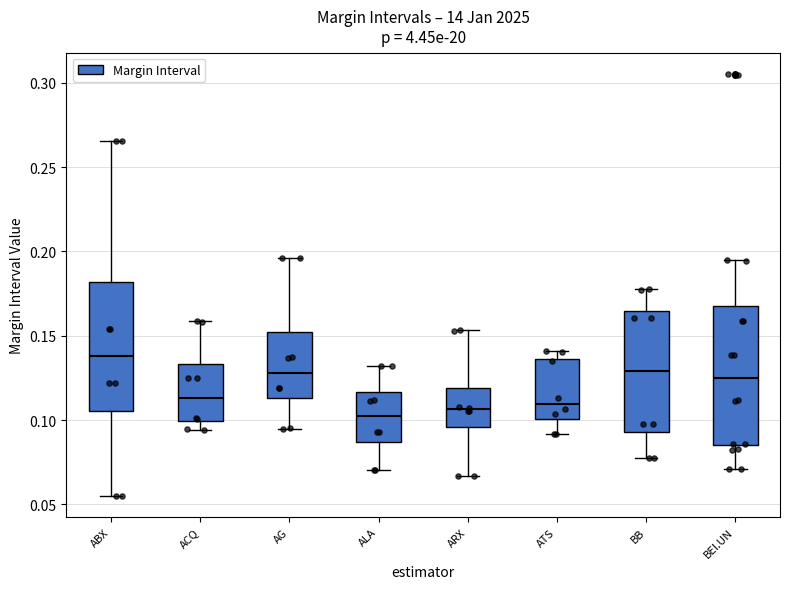

Reading left to right, transcribe this box plot: for each box, give where its median line is, the range the box spans, and where its two whiskers end, as read against the y-axis. The values are not printed on the chart, so give them approximately, as read against the axis.

ABX: median 0.140, box 0.105 to 0.180, whiskers 0.055 to 0.265
ACQ: median 0.115, box 0.100 to 0.135, whiskers 0.095 to 0.160
AG: median 0.130, box 0.115 to 0.150, whiskers 0.095 to 0.195
ALA: median 0.100, box 0.085 to 0.115, whiskers 0.070 to 0.130
ARX: median 0.105, box 0.095 to 0.120, whiskers 0.065 to 0.155
ATS: median 0.110, box 0.100 to 0.135, whiskers 0.090 to 0.140
BB: median 0.130, box 0.095 to 0.165, whiskers 0.075 to 0.180
BEI.UN: median 0.125, box 0.085 to 0.170, whiskers 0.070 to 0.195